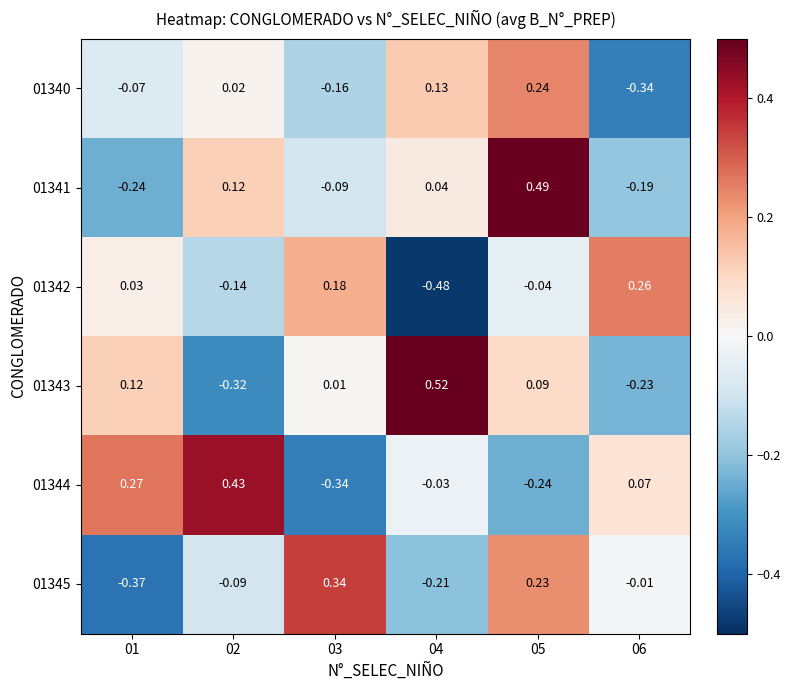

Is the value of 01342 at 06 greater than the value of 01343 at 04?

No